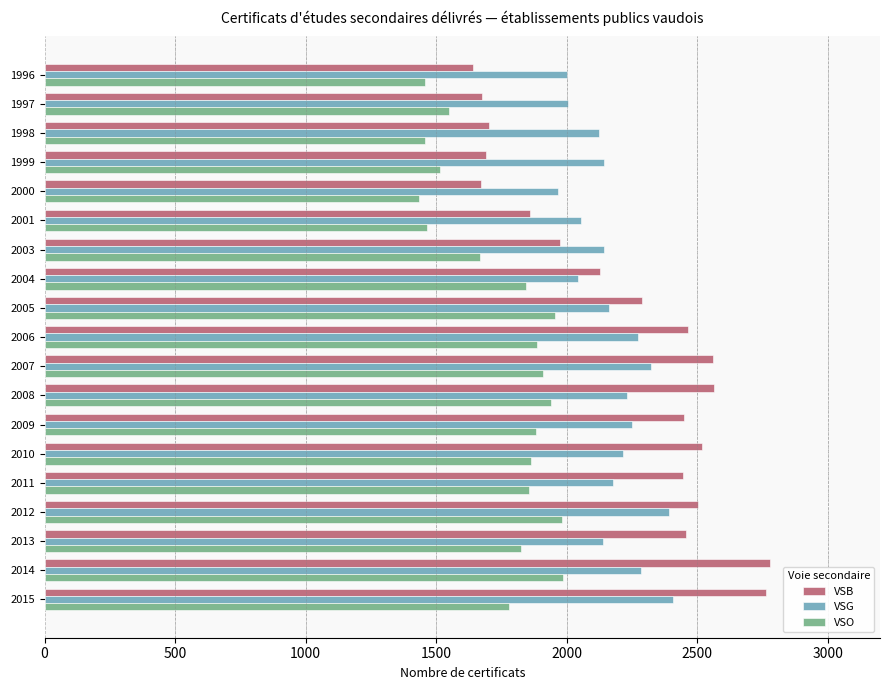

At 2000, list the series in order from smallest to largest.

VSO, VSB, VSG